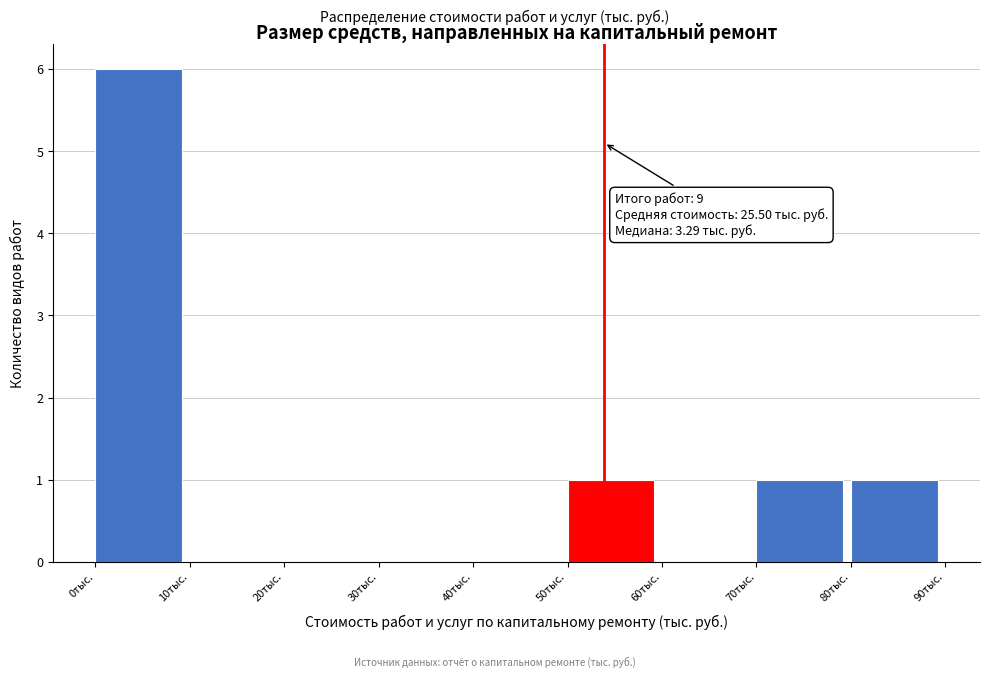

Which range on the x-axis has the tallest bar?

0 to 10